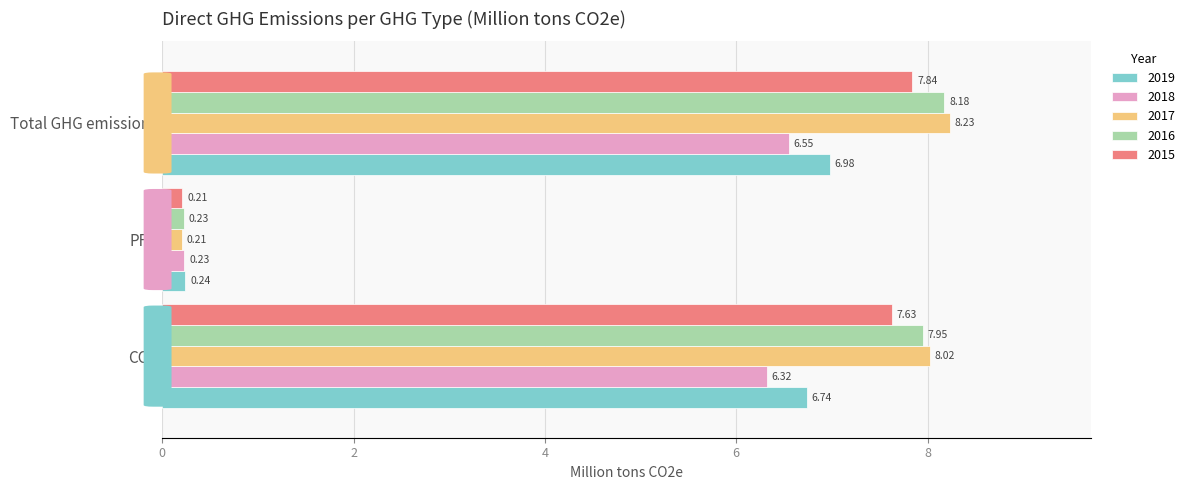

What is the spread (max minus min) of values at Total GHG emissions?

1.7